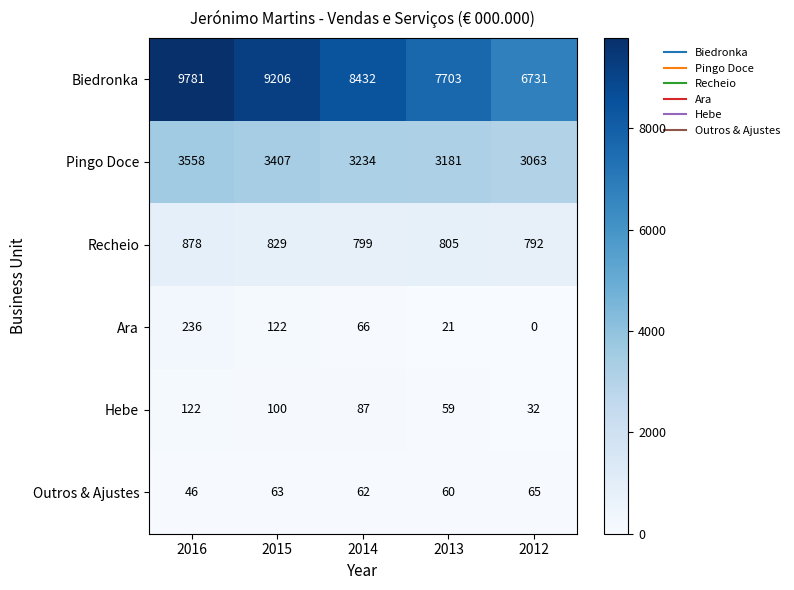

Reading right to left, what are all the values shown in this chart?

Biedronka: 2012=6731	2013=7703	2014=8432	2015=9206	2016=9781
Pingo Doce: 2012=3063	2013=3181	2014=3234	2015=3407	2016=3558
Recheio: 2012=792	2013=805	2014=799	2015=829	2016=878
Ara: 2012=0	2013=21	2014=66	2015=122	2016=236
Hebe: 2012=32	2013=59	2014=87	2015=100	2016=122
Outros & Ajustes: 2012=65	2013=60	2014=62	2015=63	2016=46